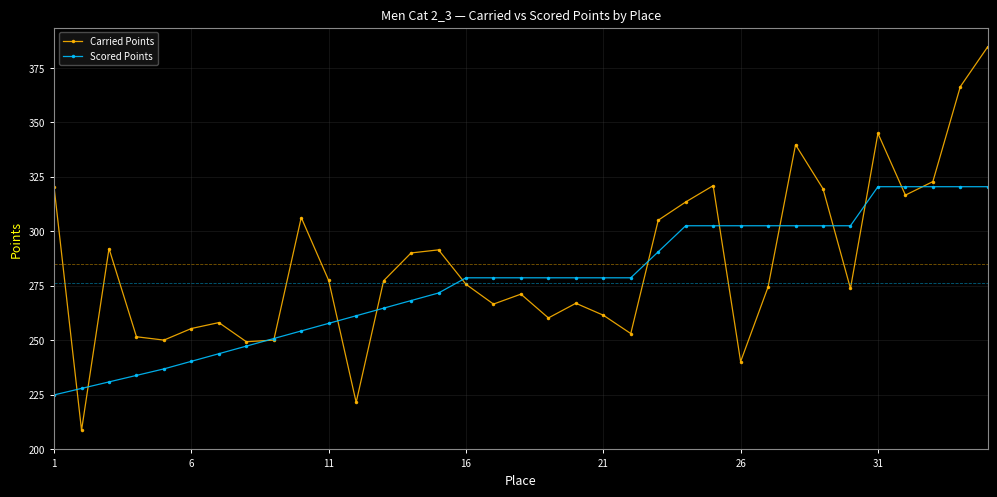

Which series has the largest total across all categories?

Carried Points